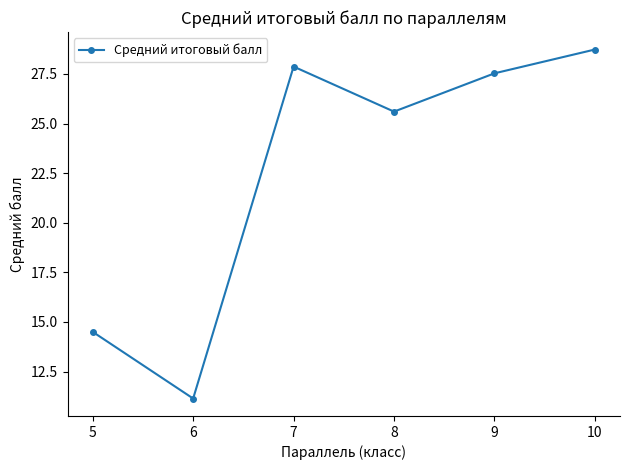

True or false: the data has more than 1 interior local peaks.

False